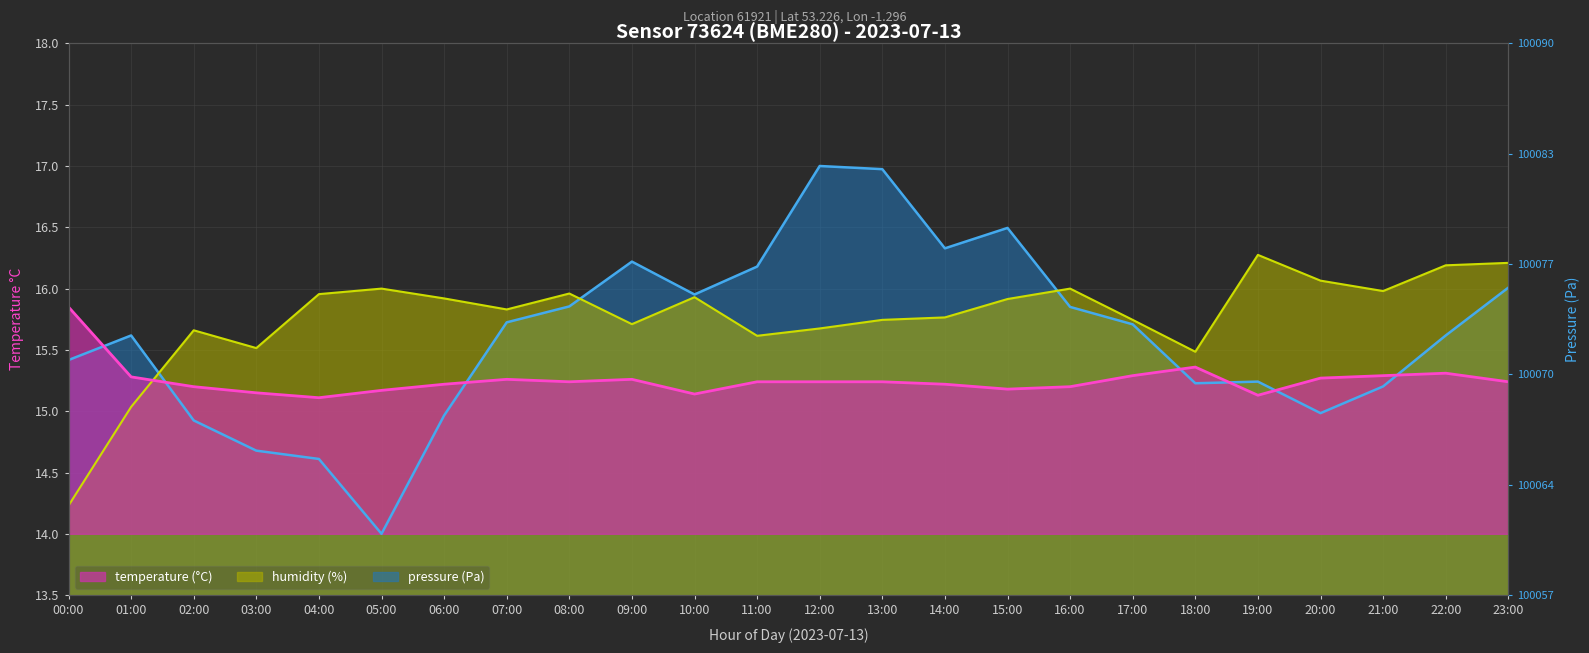

What is the spread (max minus min) of values at 13:00?

1.7